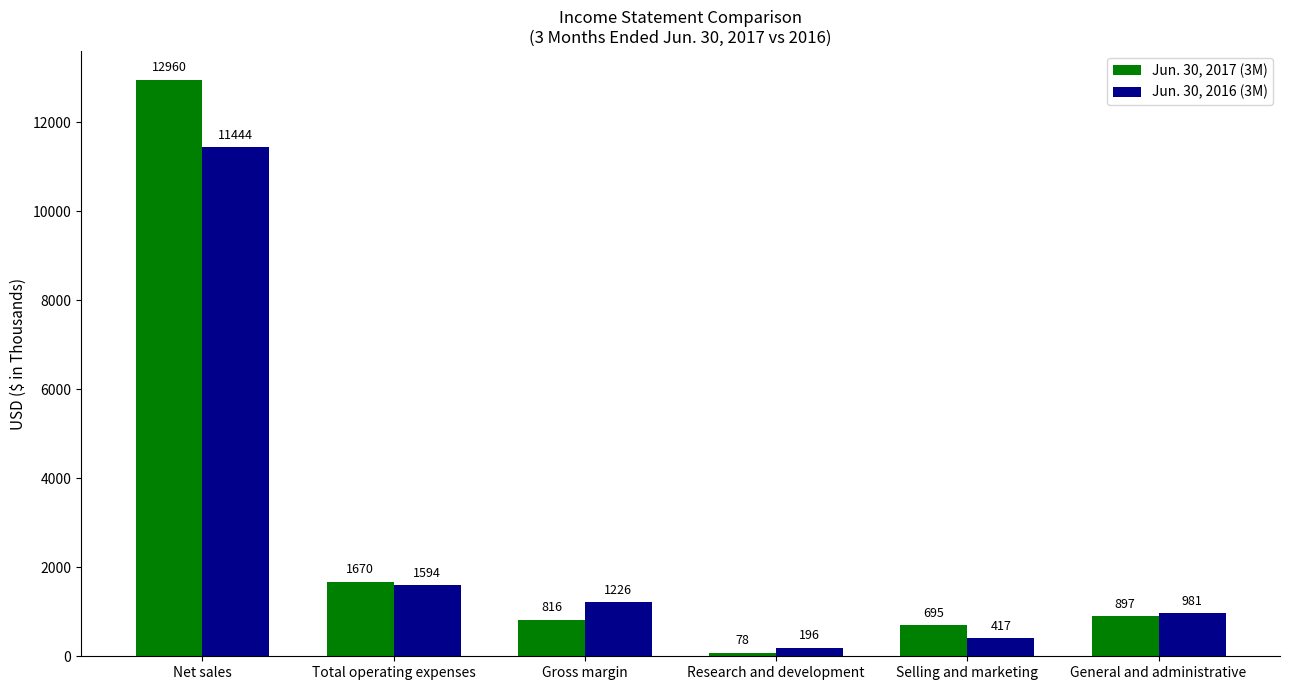

Which series has the largest range (max minus min)?

Jun. 30, 2017 (3M)